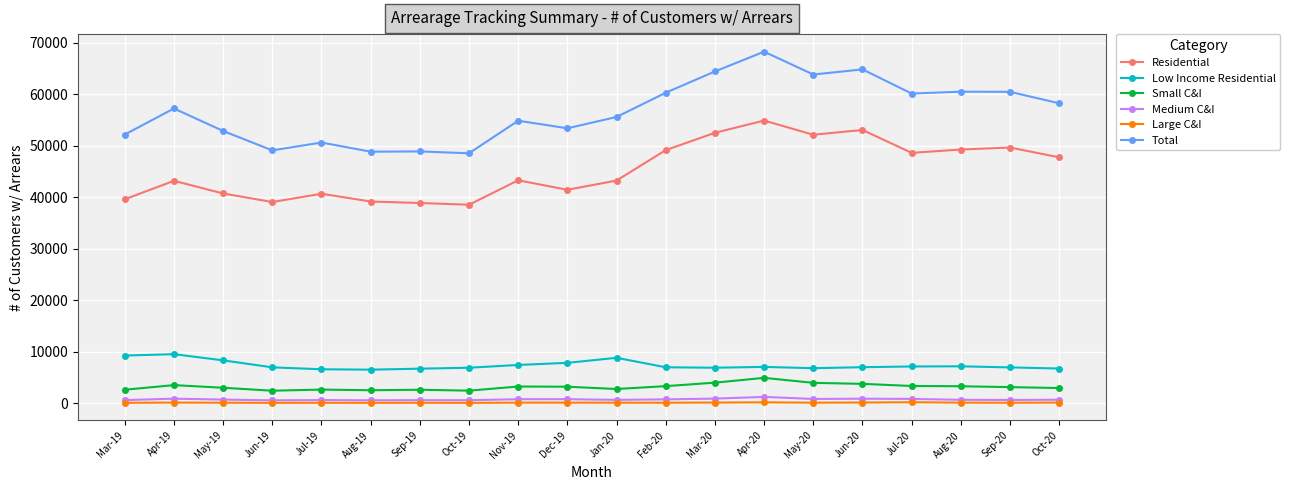

At which category is the sum across all series the highest?

Apr-20